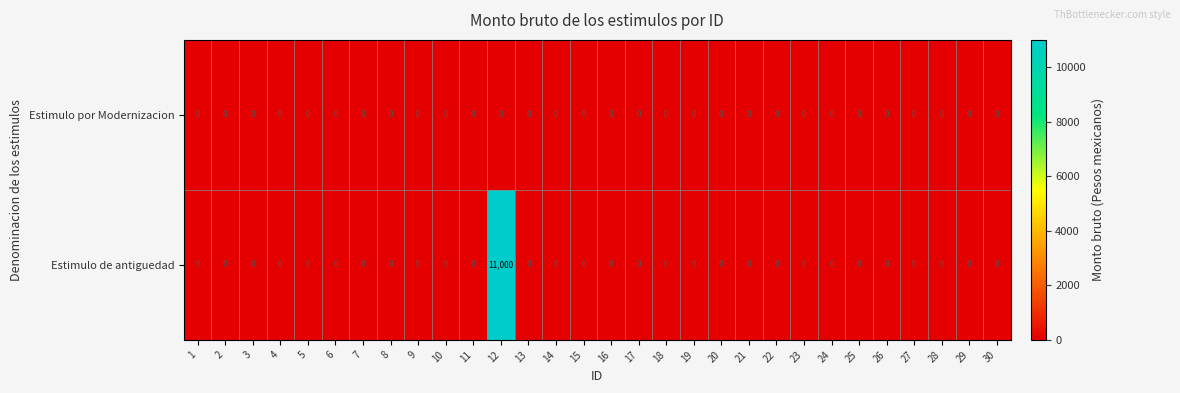

What is the sum of all Estimulo de antiguedad values?

11000